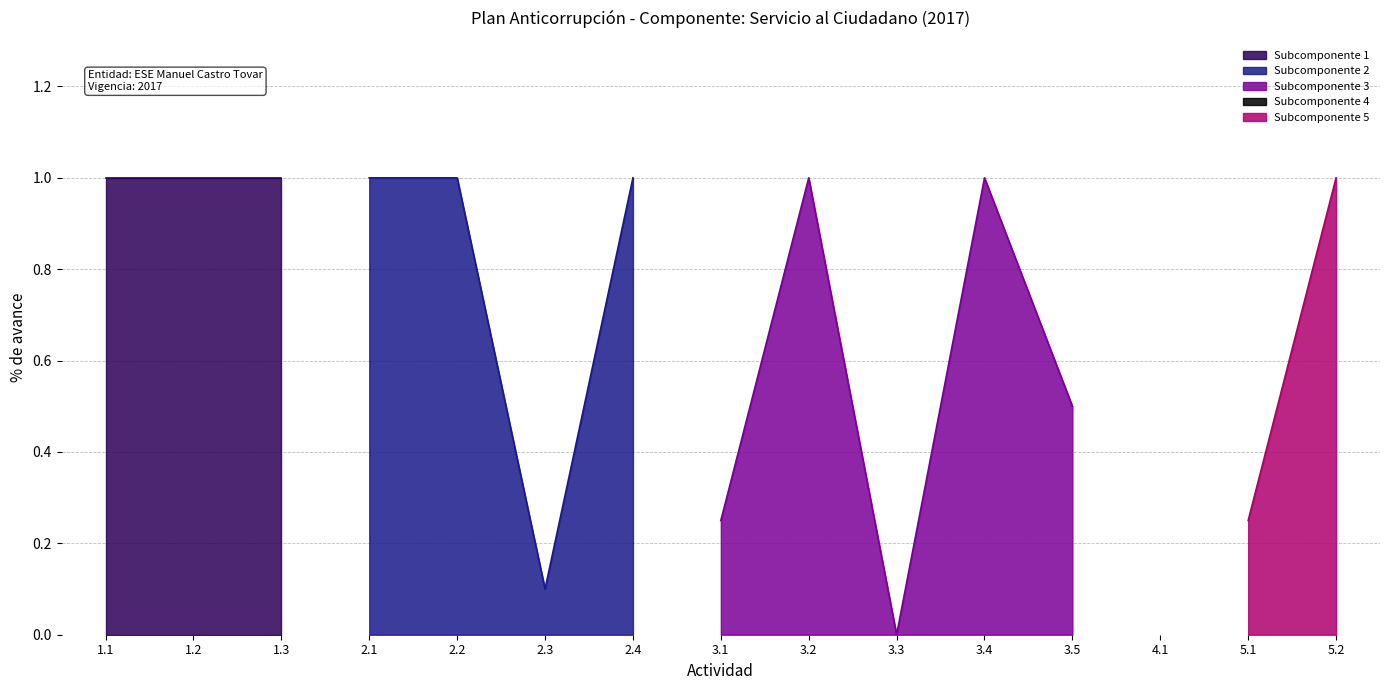

List the labels in order of value, largest first.

1.1, 1.2, 1.3, 2.1, 2.2, 2.4, 3.2, 3.4, 5.2, 3.5, 3.1, 5.1, 2.3, 3.3, 4.1